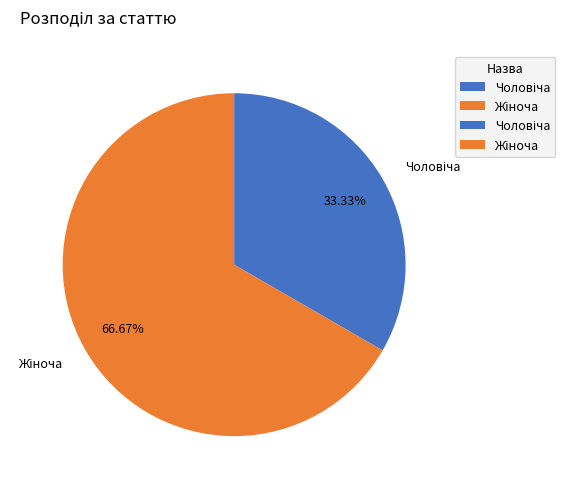

Count the number of slices in the pie.

2